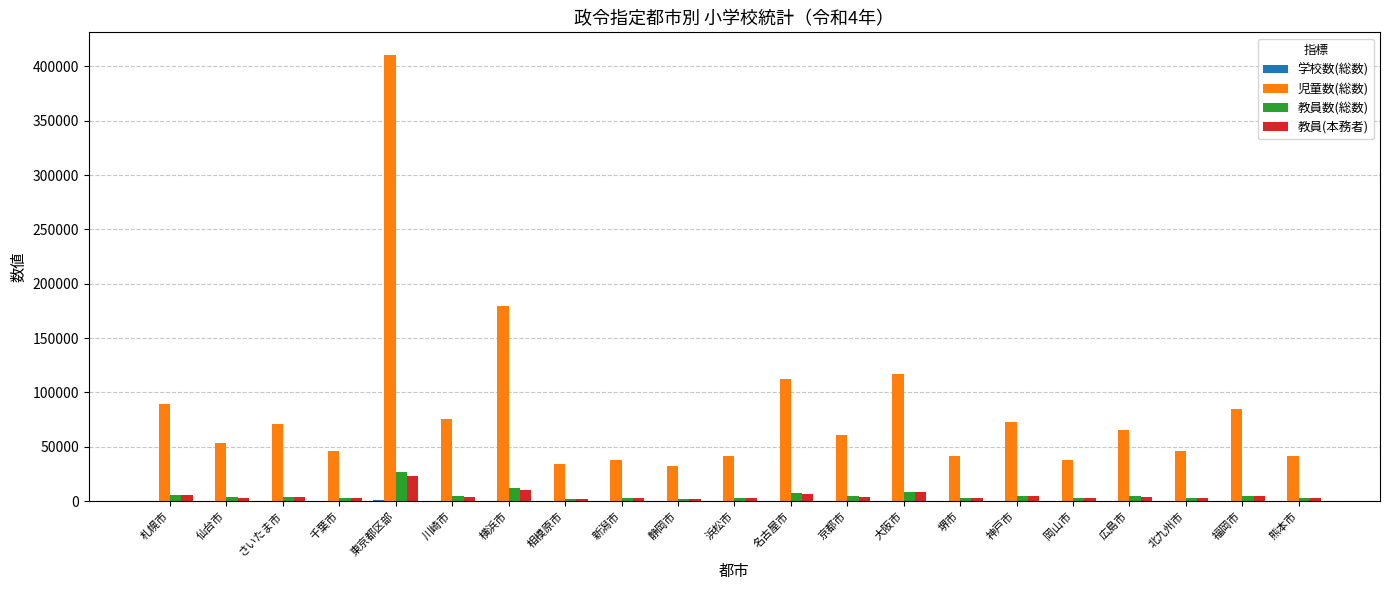

What is the sum of the 児童数(総数) values at 仙台市 and 広島市?

118626